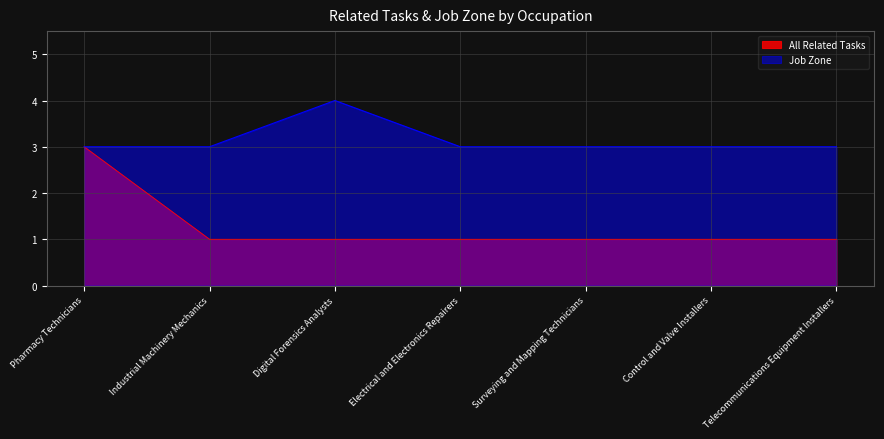

True or false: Job Zone and All Related Tasks intersect in this chart.

False